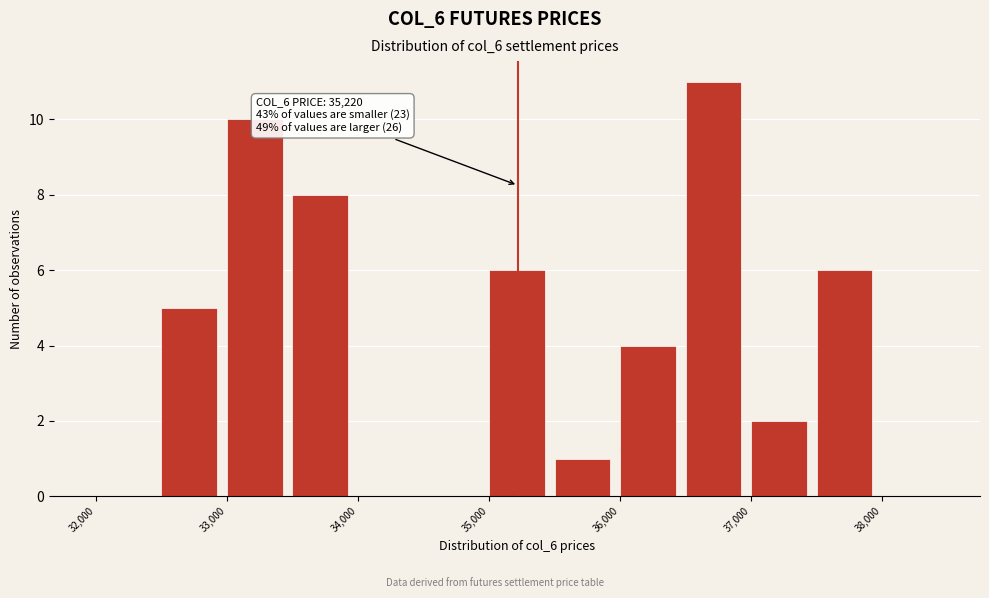

Which range on the x-axis has the tallest bar?

36500 to 37000